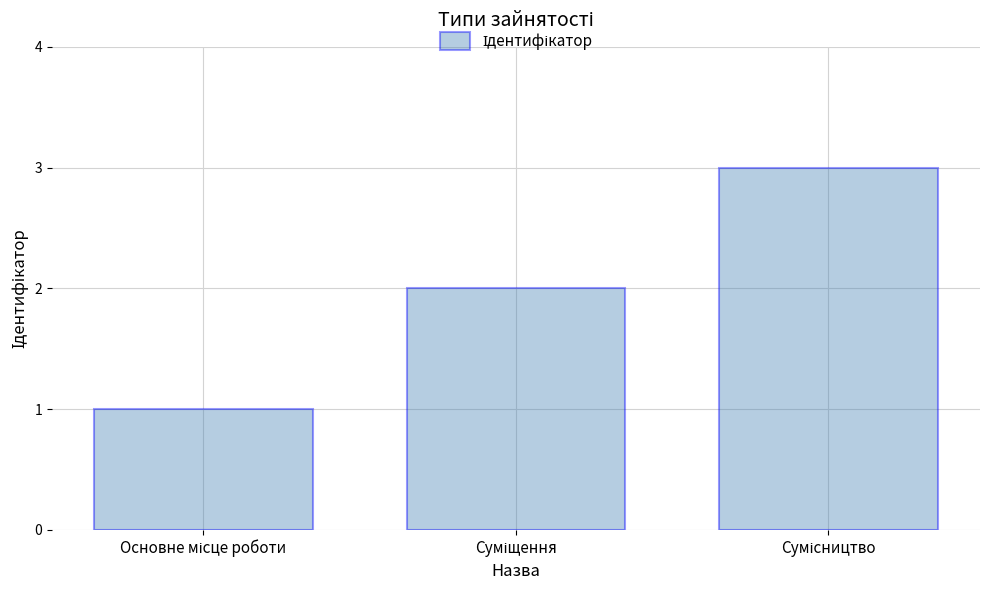

What is the sum of all values?

6